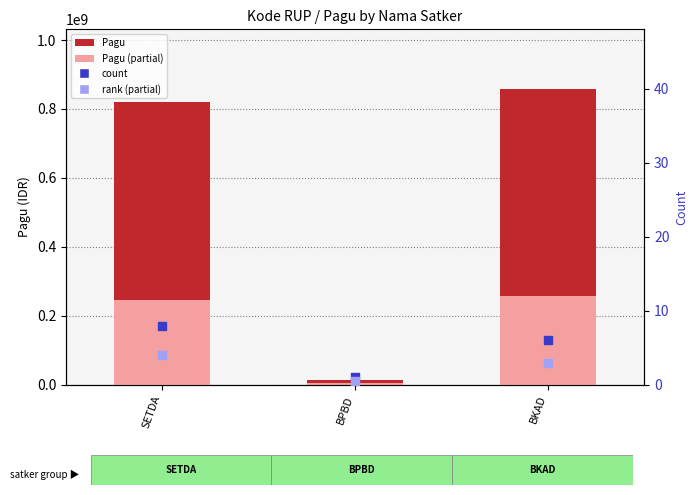

At how many categories does at least one series exceed 629285358?

2